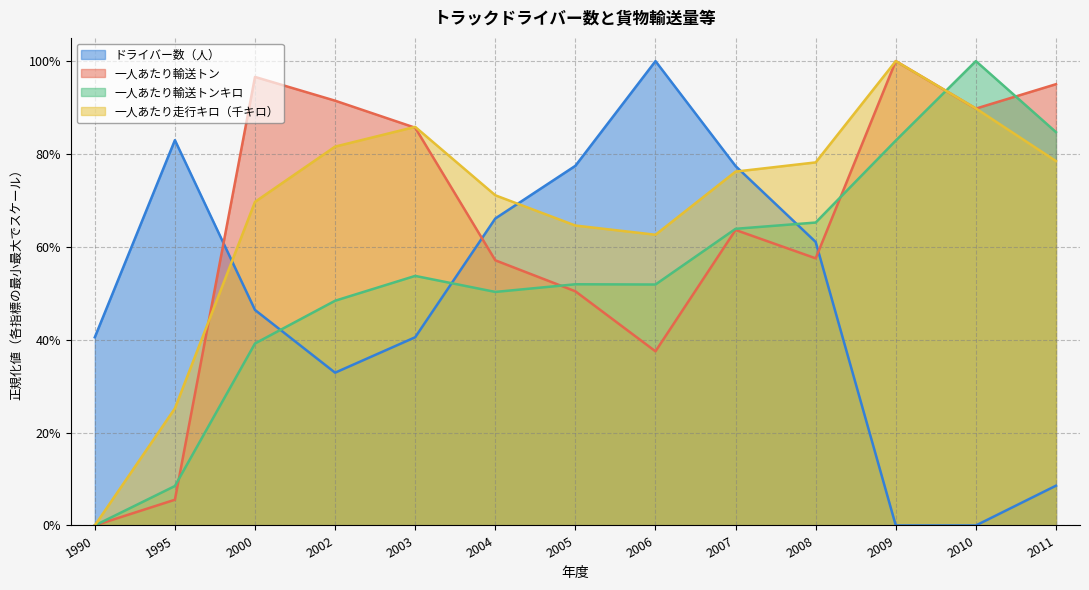

Reading left to right, list all the values displayed in this chart.

ドライバー数（人）: 0.4	0.8	0.5	0.3	0.4	0.7	0.8	1.0	0.8	0.6	0.0	0.0	0.1
一人あたり輸送トン: 0.0	0.1	1.0	0.9	0.9	0.6	0.5	0.4	0.6	0.6	1.0	0.9	1.0
一人あたり輸送トンキロ: 0.0	0.1	0.4	0.5	0.5	0.5	0.5	0.5	0.6	0.7	0.8	1.0	0.8
一人あたり走行キロ（千キロ）: 0.0	0.3	0.7	0.8	0.9	0.7	0.6	0.6	0.8	0.8	1.0	0.9	0.8